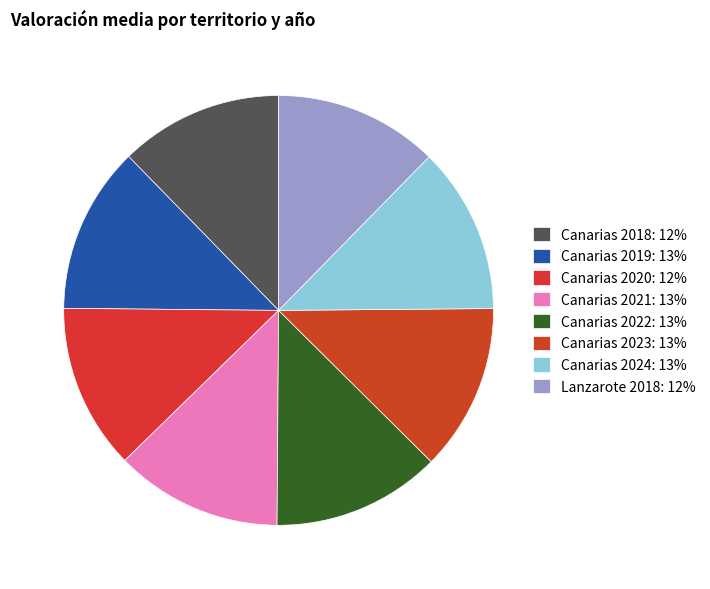

Is it true that Canarias 2020 is 24% of the pie?

False